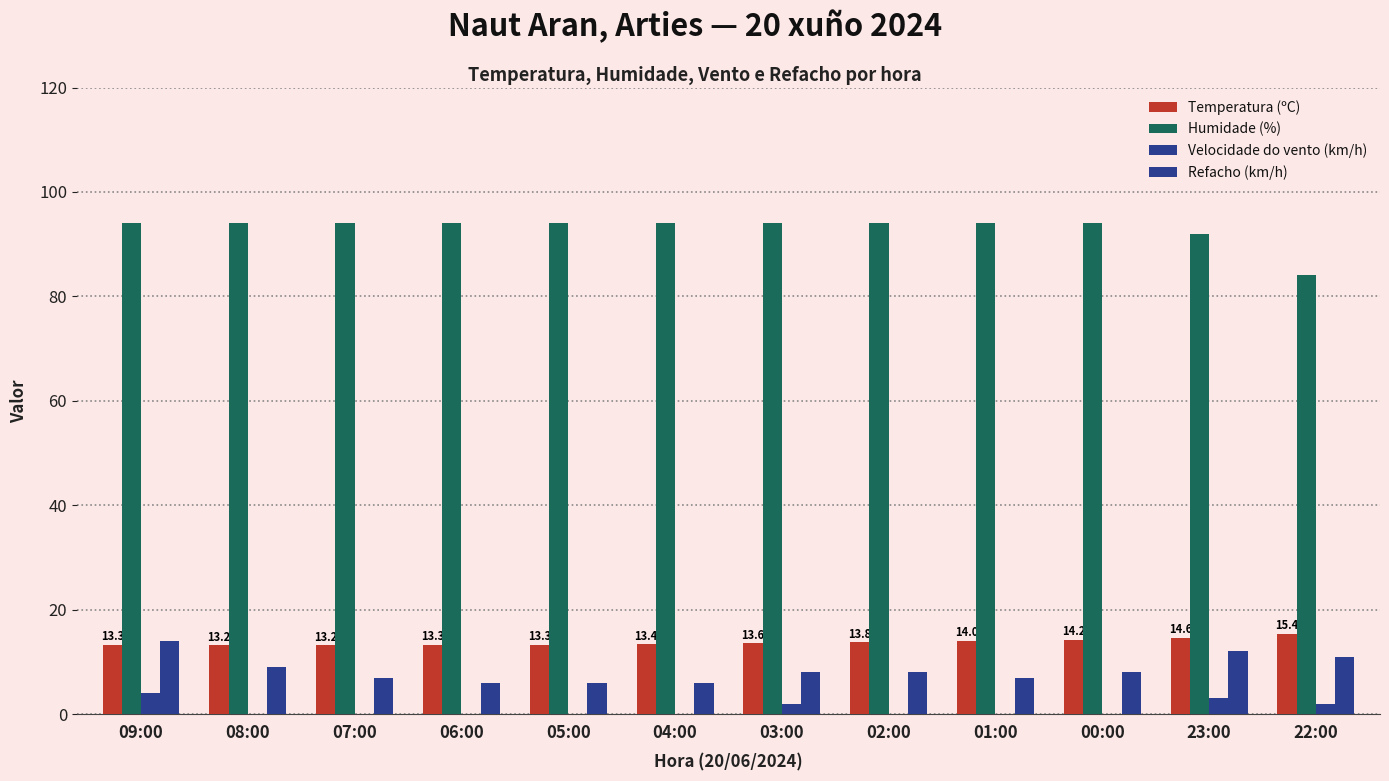

Which series changed the most between 01:00 and 22:00?

Humidade (%)